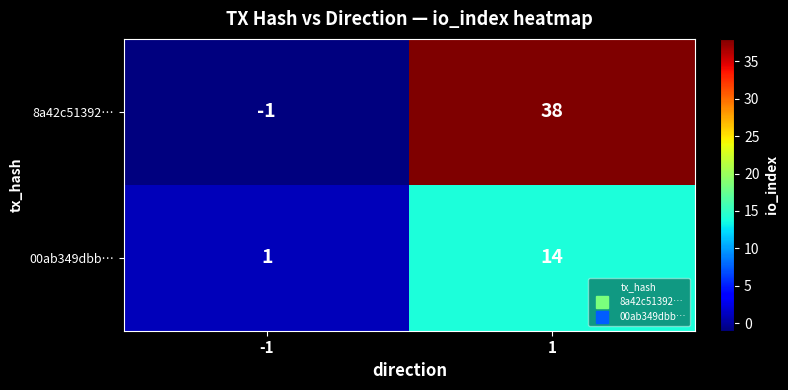

What is the difference between the highest and lowest values at 1?

24